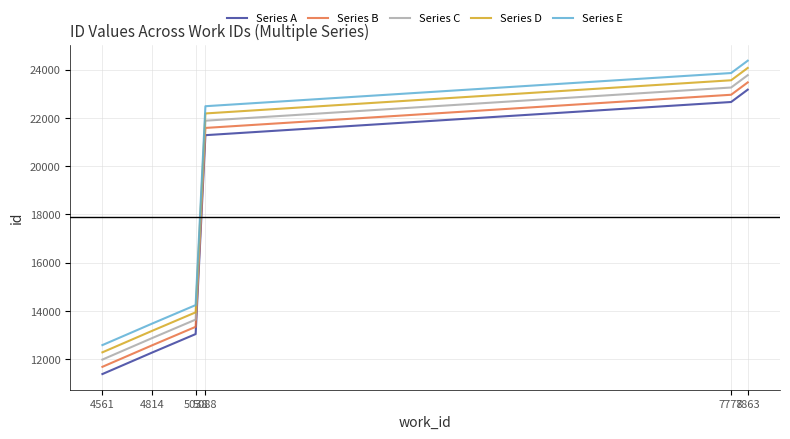

What is the difference between the second highest and minimum values in the Series A series?

11272.5